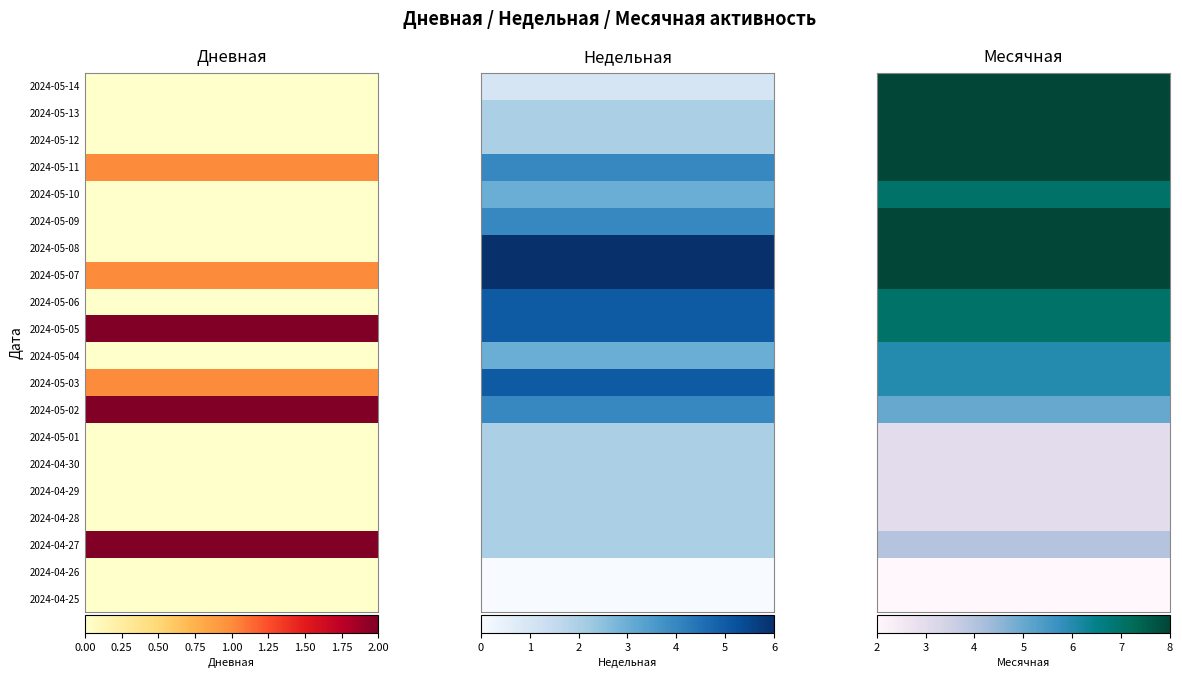

How many positive values does the 0 series have?

6